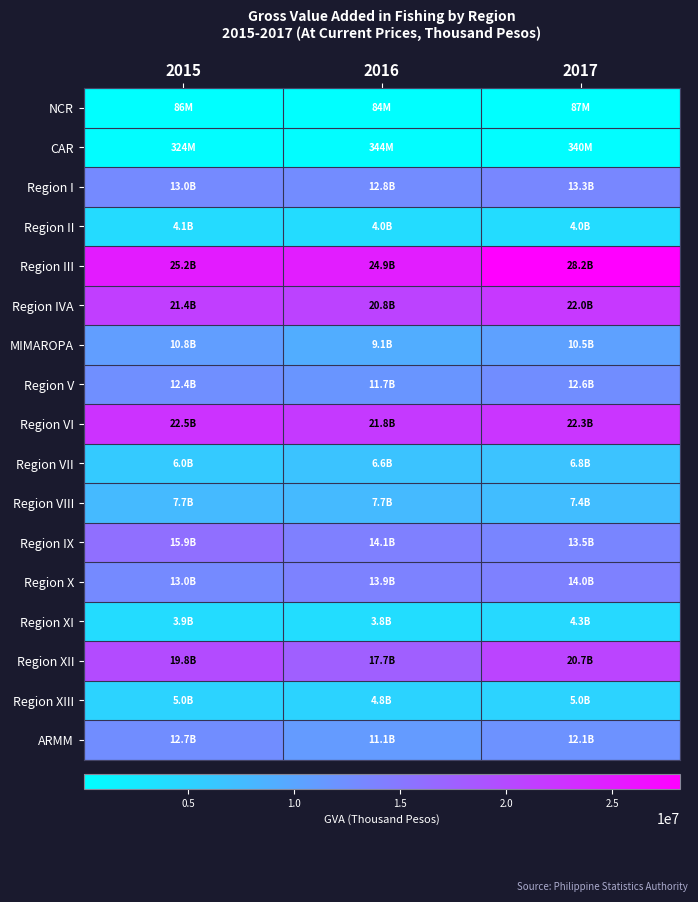

Reading right to left, extract all data points from this chart.

NCR: 2017=87279.5	2016=84190.5	2015=85532.1
CAR: 2017=339812.1	2016=343633.4	2015=324357.4
Region I: 2017=13330448.4	2016=12765983.2	2015=12956223.5
Region II: 2017=4008298.3	2016=3953821.1	2015=4114364.0
Region III: 2017=28190590.5	2016=24897745.9	2015=25199751.9
Region IVA: 2017=22021647.5	2016=20756380.2	2015=21362599.9
MIMAROPA: 2017=10481275.9	2016=9123941.6	2015=10762565.1
Region V: 2017=12604022.9	2016=11738133.9	2015=12416514.4
Region VI: 2017=22319531.5	2016=21793042.1	2015=22527597.6
Region VII: 2017=6776154.0	2016=6594345.1	2015=5990487.2
Region VIII: 2017=7413382.4	2016=7712530.1	2015=7665870.5
Region IX: 2017=13540301.0	2016=14058516.9	2015=15933381.3
Region X: 2017=14001023.3	2016=13895759.2	2015=12982874.3
Region XI: 2017=4316597.3	2016=3844214.4	2015=3947091.9
Region XII: 2017=20705798.1	2016=17672496.6	2015=19849661.5
Region XIII: 2017=4992748.5	2016=4816276.5	2015=4983077.9
ARMM: 2017=12099098.3	2016=11139501.1	2015=12676030.1